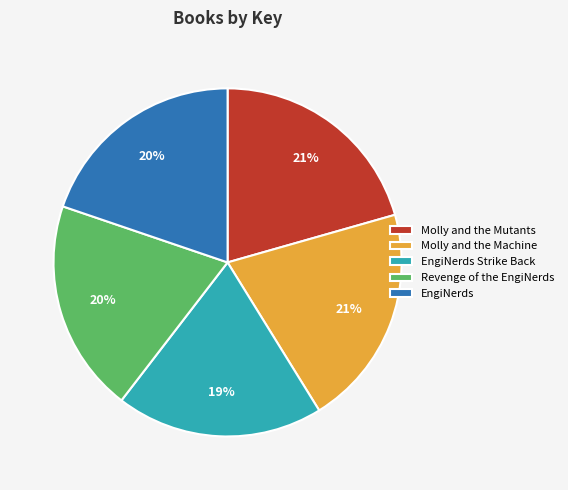

What is the smallest slice in the pie chart?

EngiNerds Strike Back